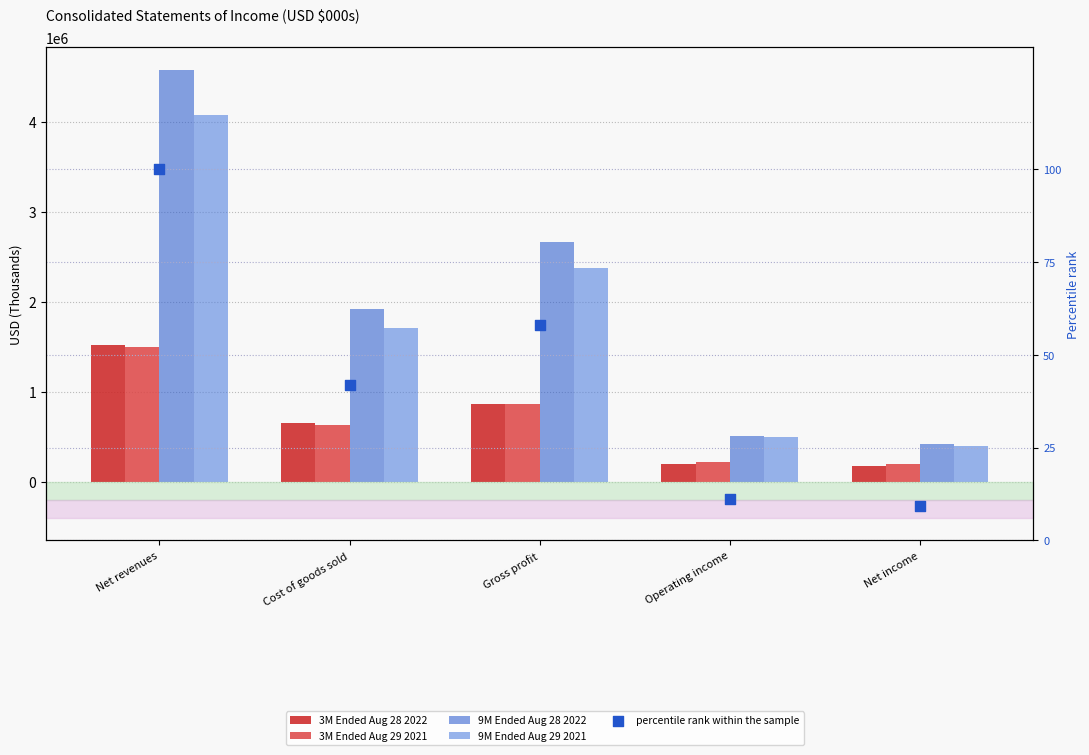

Which series reaches the maximum Y coordinate?

9M Ended Aug 28 2022